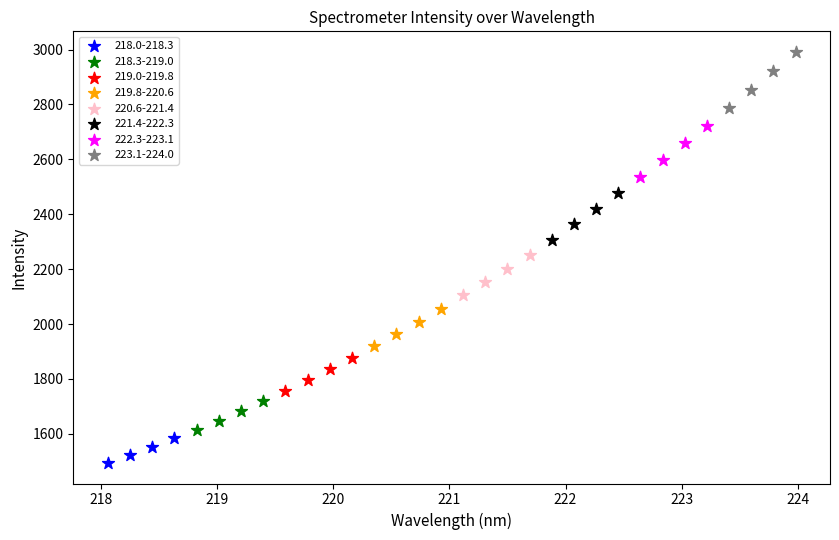

Which series has the largest Y range (max minus min)?

223.1-224.0